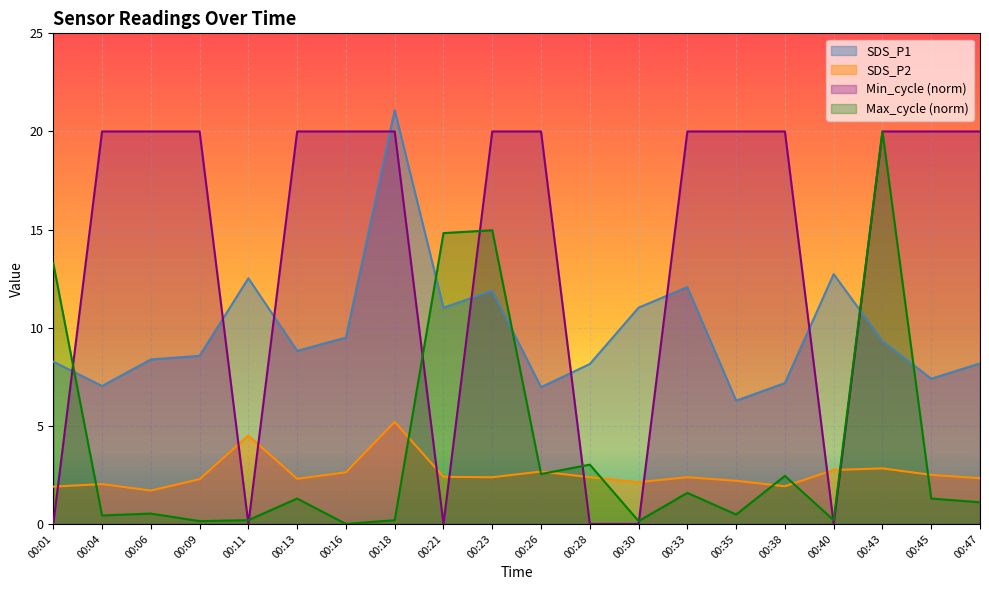

At which label does SDS_P1 reach its minimum?

00:35